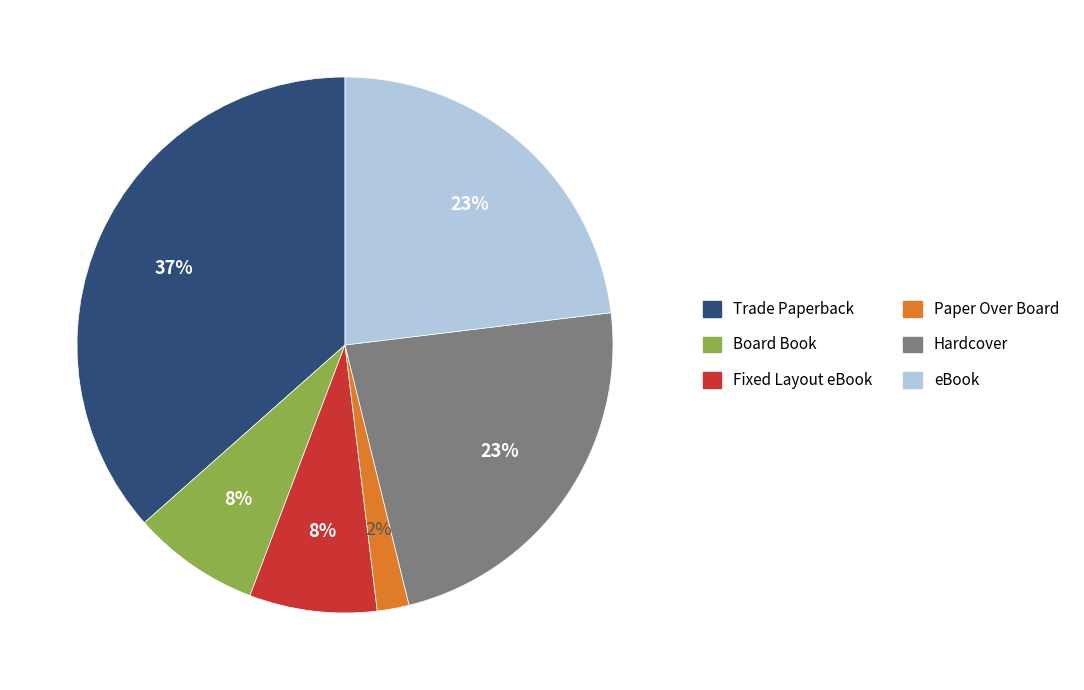

Does Trade Paperback account for over 50% of the chart?

No